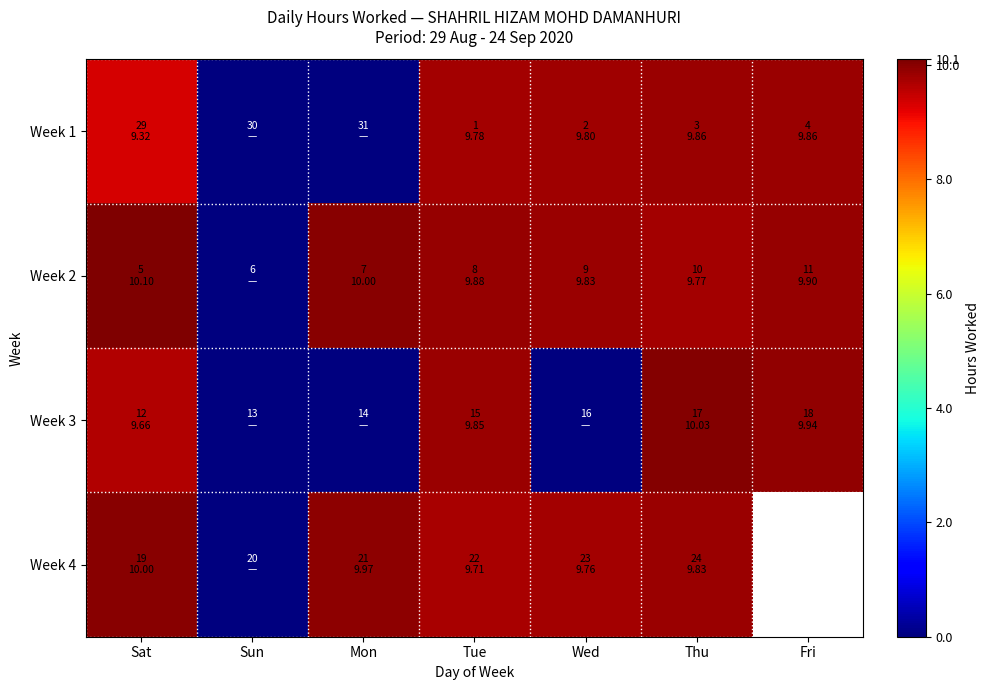

List the series in order of their overall mean, highest first.

Week 2, Week 3, Week 4, Week 1